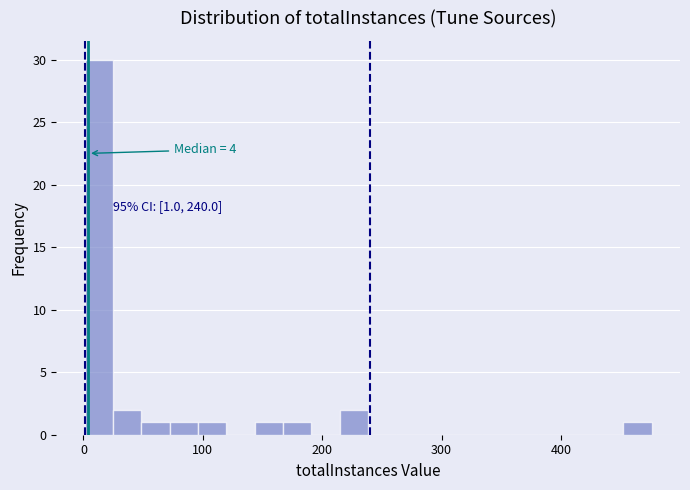

Around what value on the x-axis is the tallest bar? Give the approximate position of its centre, as read against the axis.

10